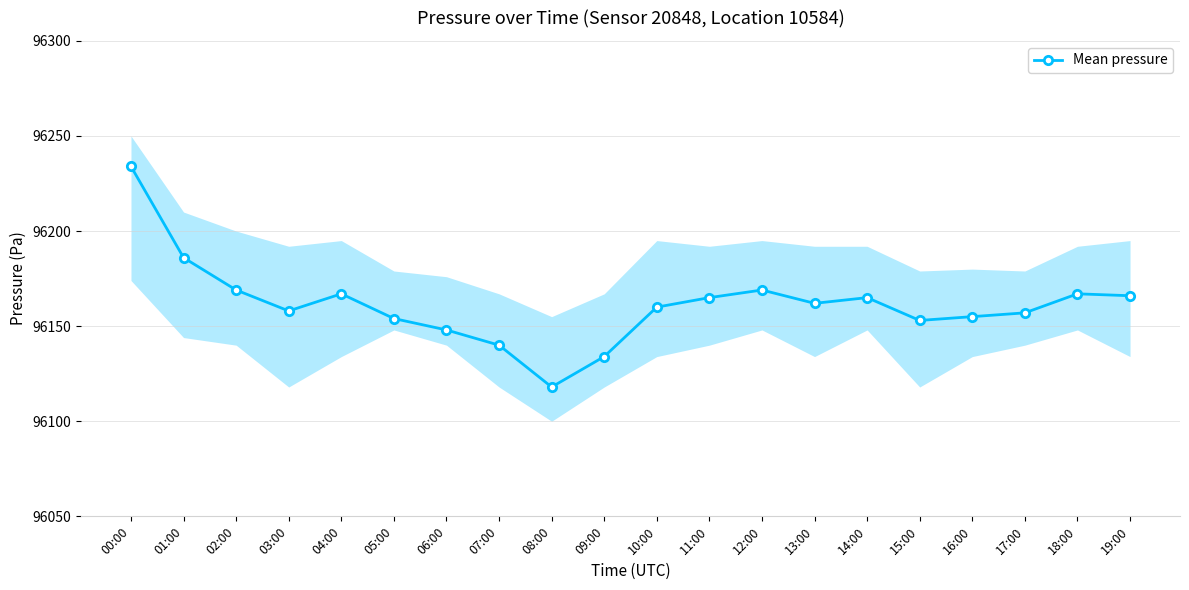

What is the value of the 15th point from the left?

96165